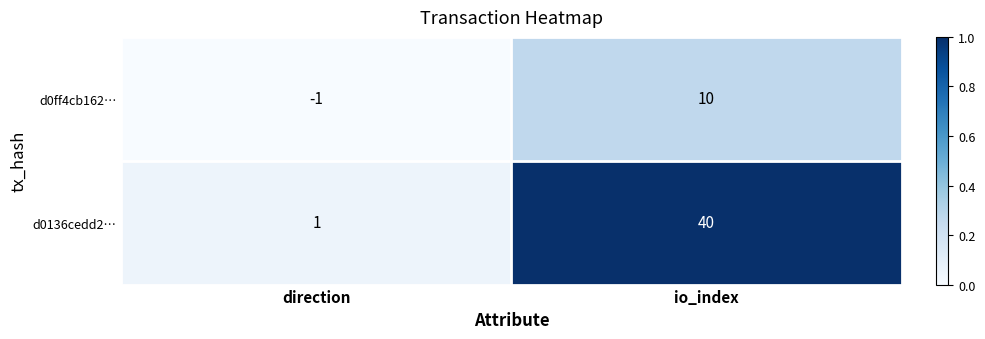

Which label corresponds to the smallest value in the chart?

direction